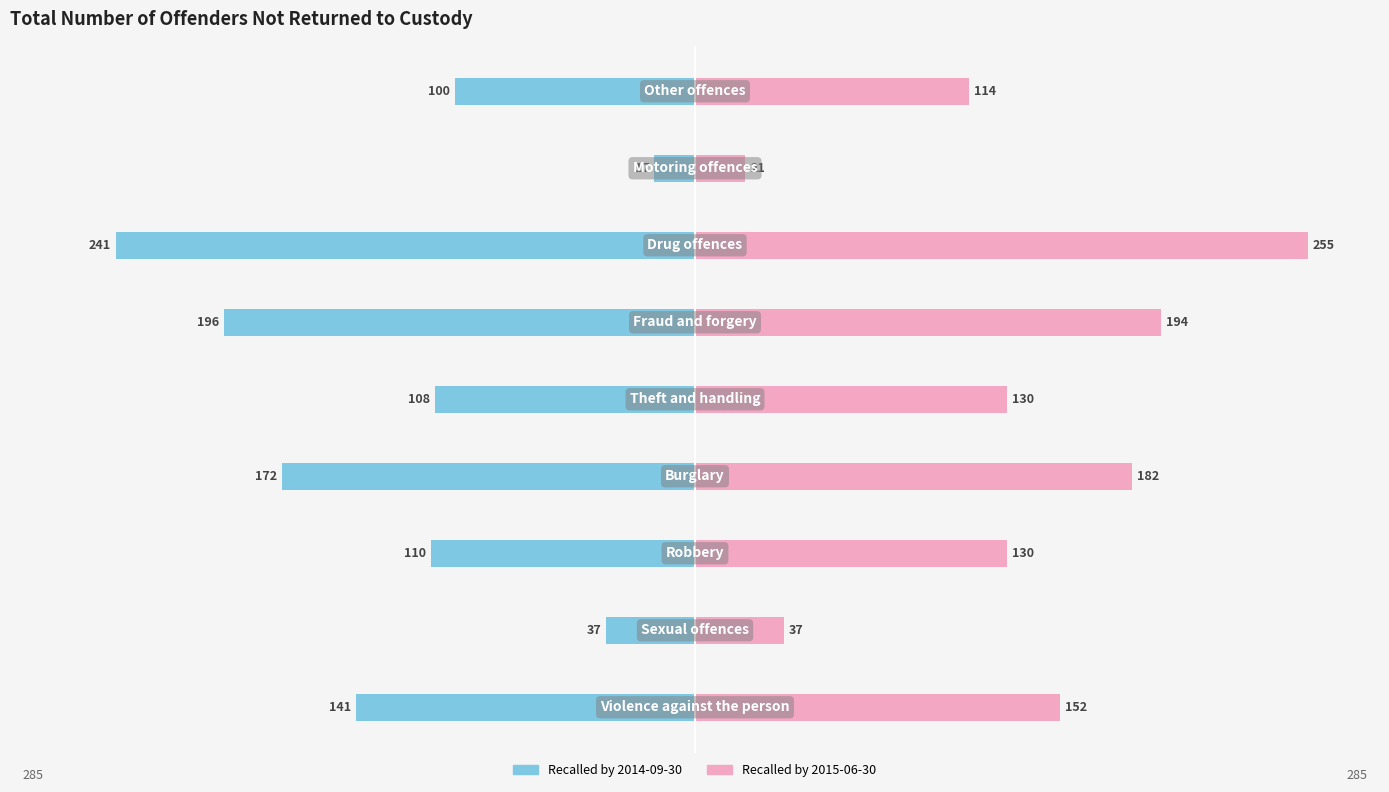

Reading right to left, extract all data points from this chart.

2014-09-30: Other offences=-100	Motoring offences=-17	Drug offences=-241	Fraud and forgery=-196	Theft and handling=-108	Burglary=-172	Robbery=-110	Sexual offences=-37	Violence against the person=-141
2015-06-30: Other offences=114	Motoring offences=21	Drug offences=255	Fraud and forgery=194	Theft and handling=130	Burglary=182	Robbery=130	Sexual offences=37	Violence against the person=152